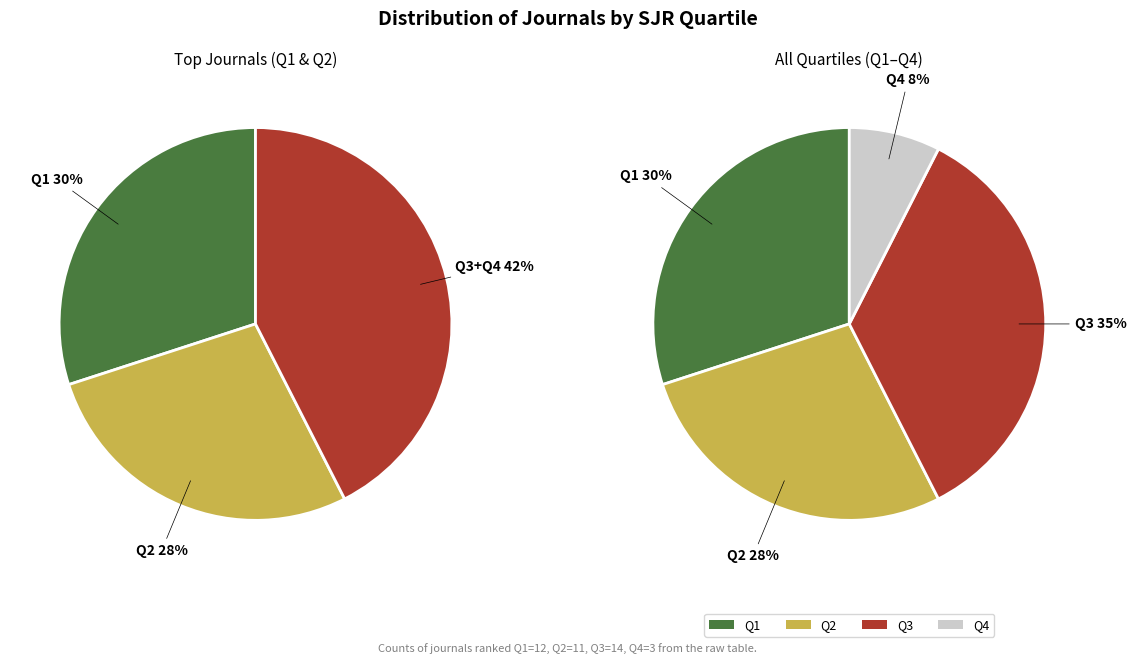

To the nearest percent, what portion does Q4 represent?

8%